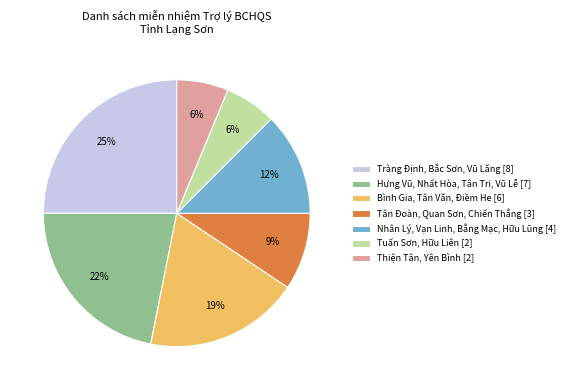

How many segments does this pie chart have?

7